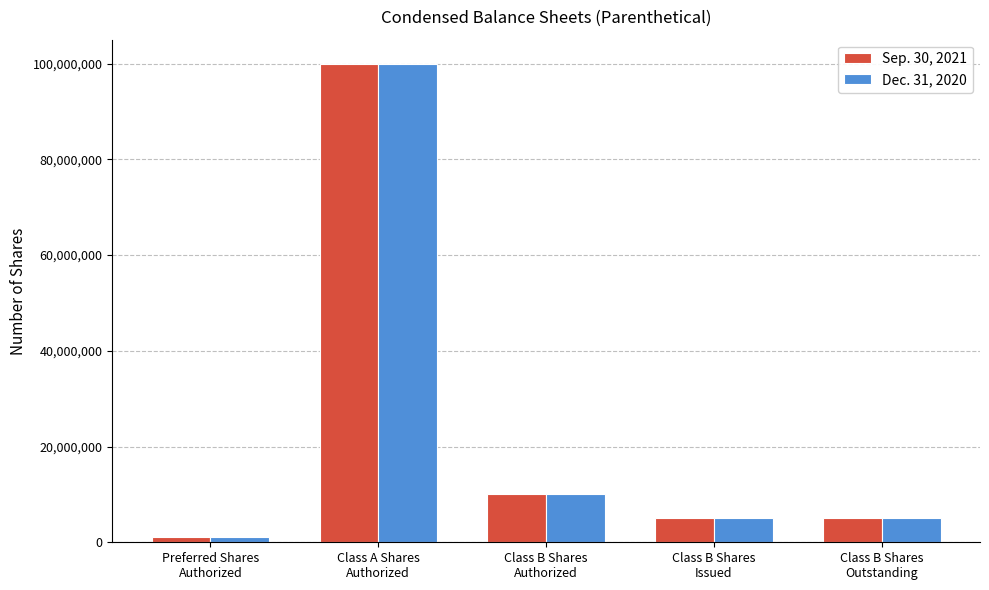

What is the greatest value displayed?

100000000